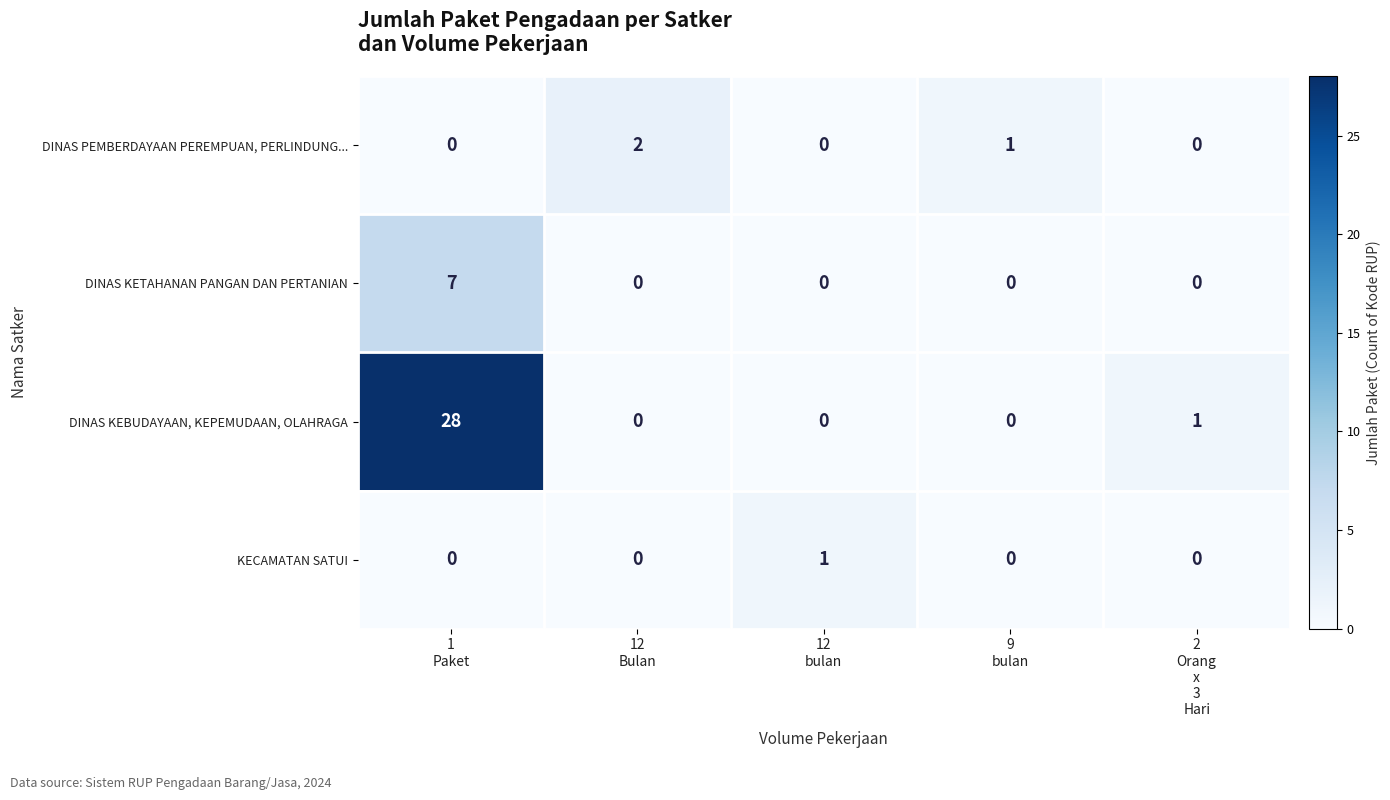

Count the DINAS KETAHANAN PANGAN DAN PERTANIAN values in the range 0 to 1.

4